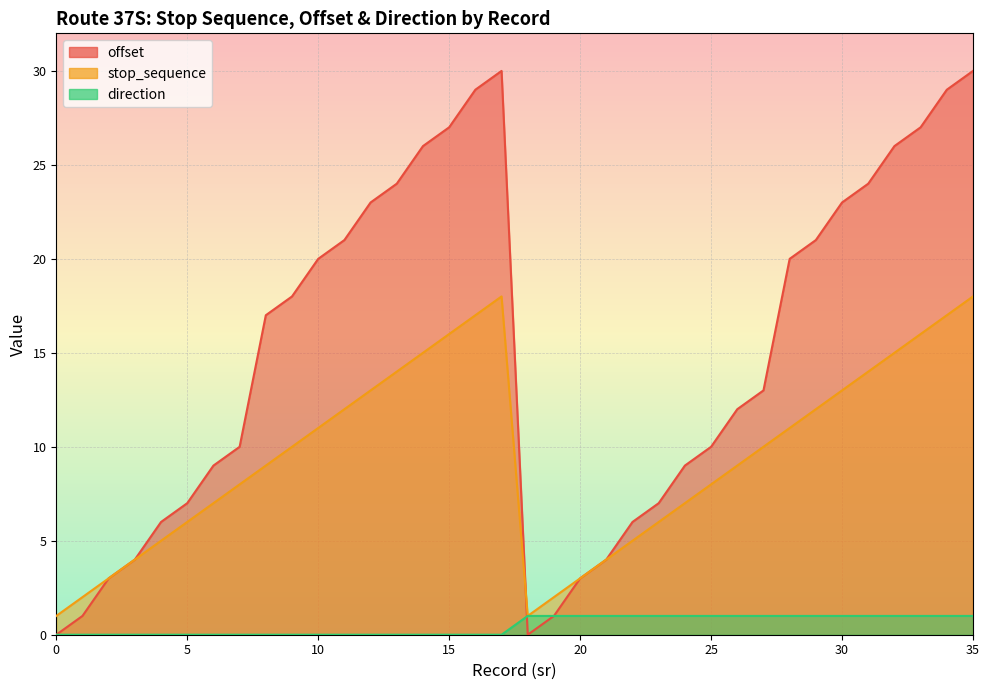

What are all the series names shown in the legend?

offset, stop_sequence, direction